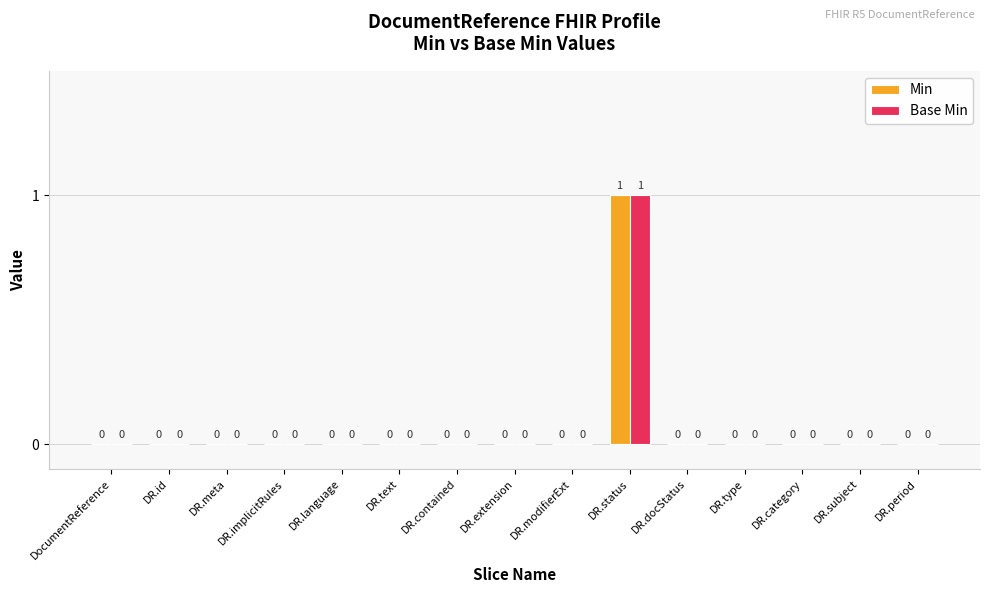

True or false: Min has a value of -1 at DR.meta.

False